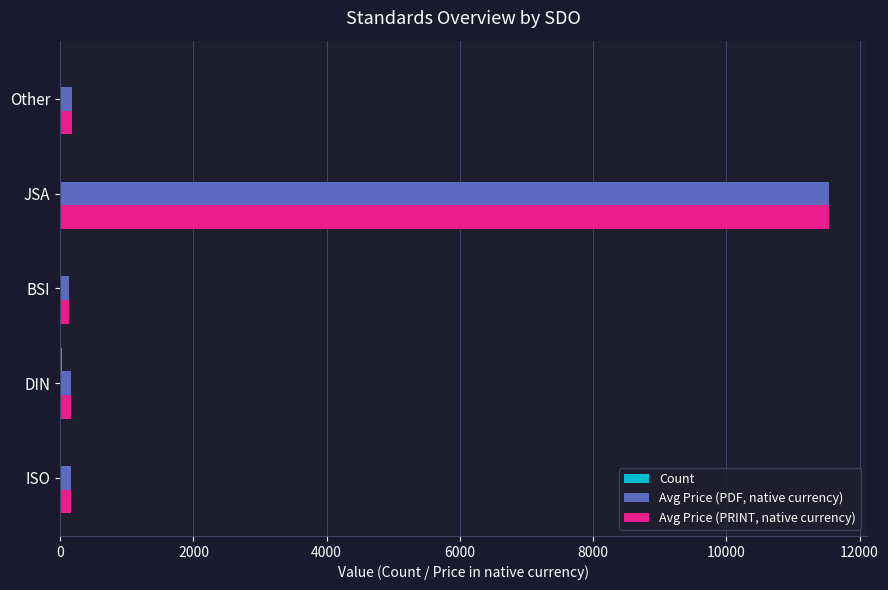

At which category is the sum across all series the highest?

JSA